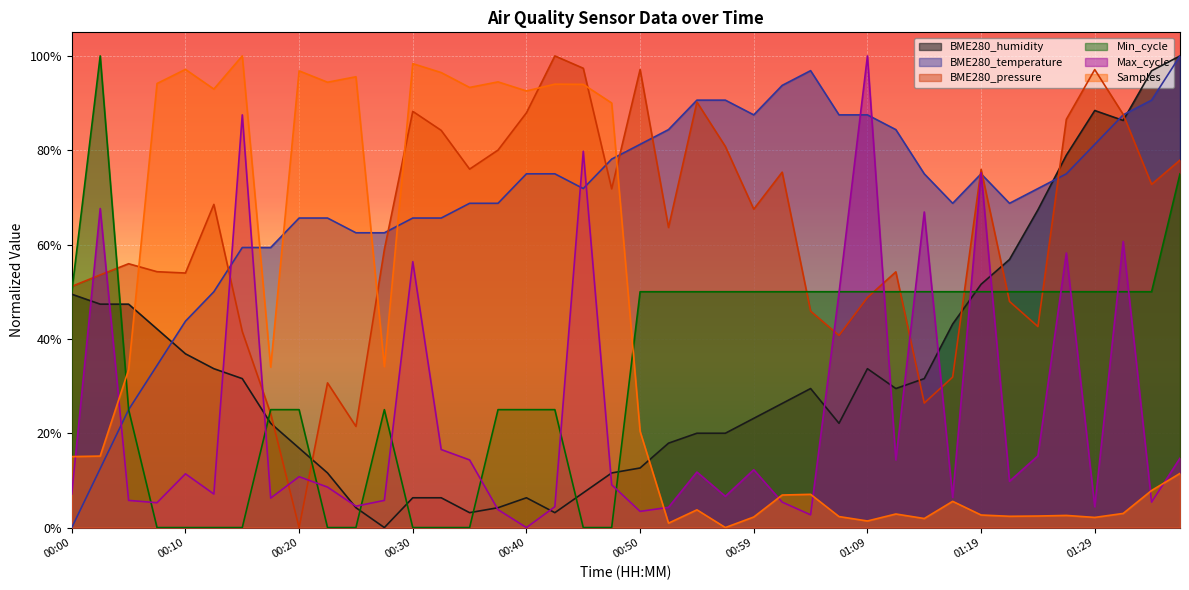

How many times do Samples and Min_cycle cross each other?

2